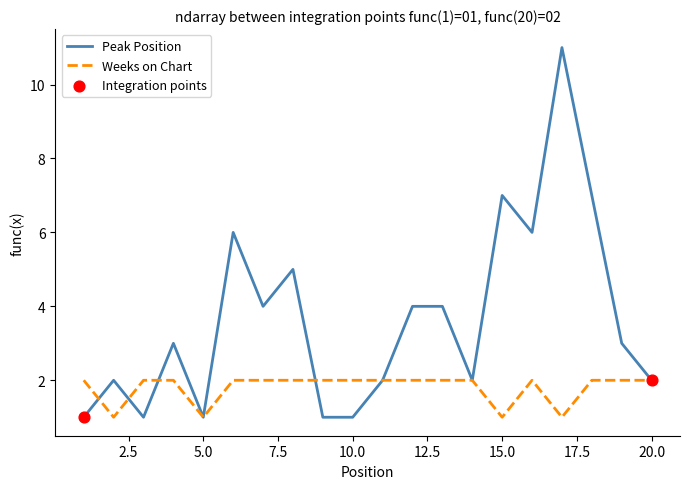

Which series has the largest total across all categories?

Peak Position